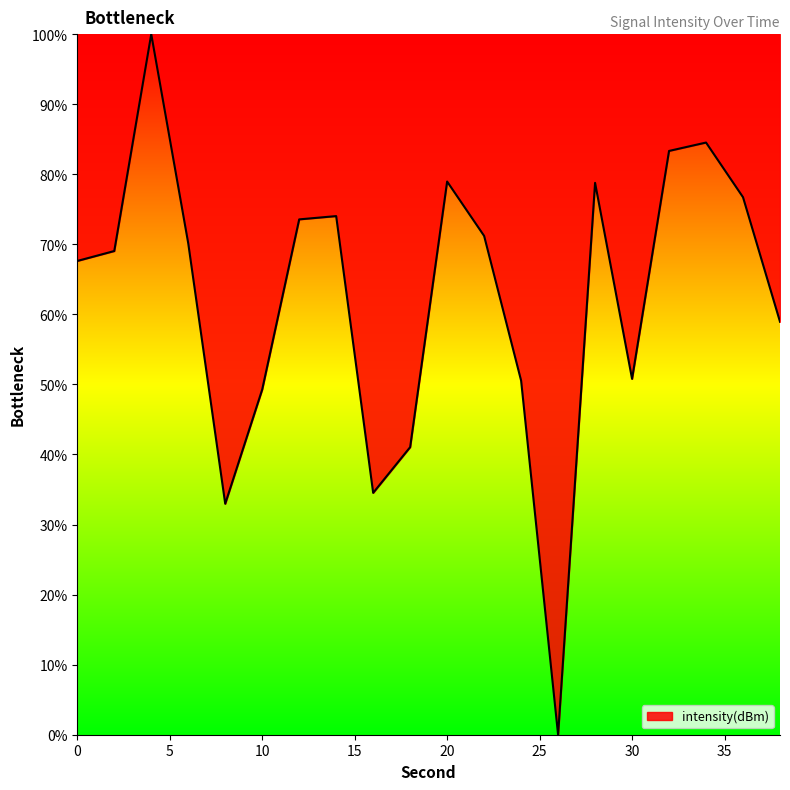

What is the greatest value displayed?

100.0